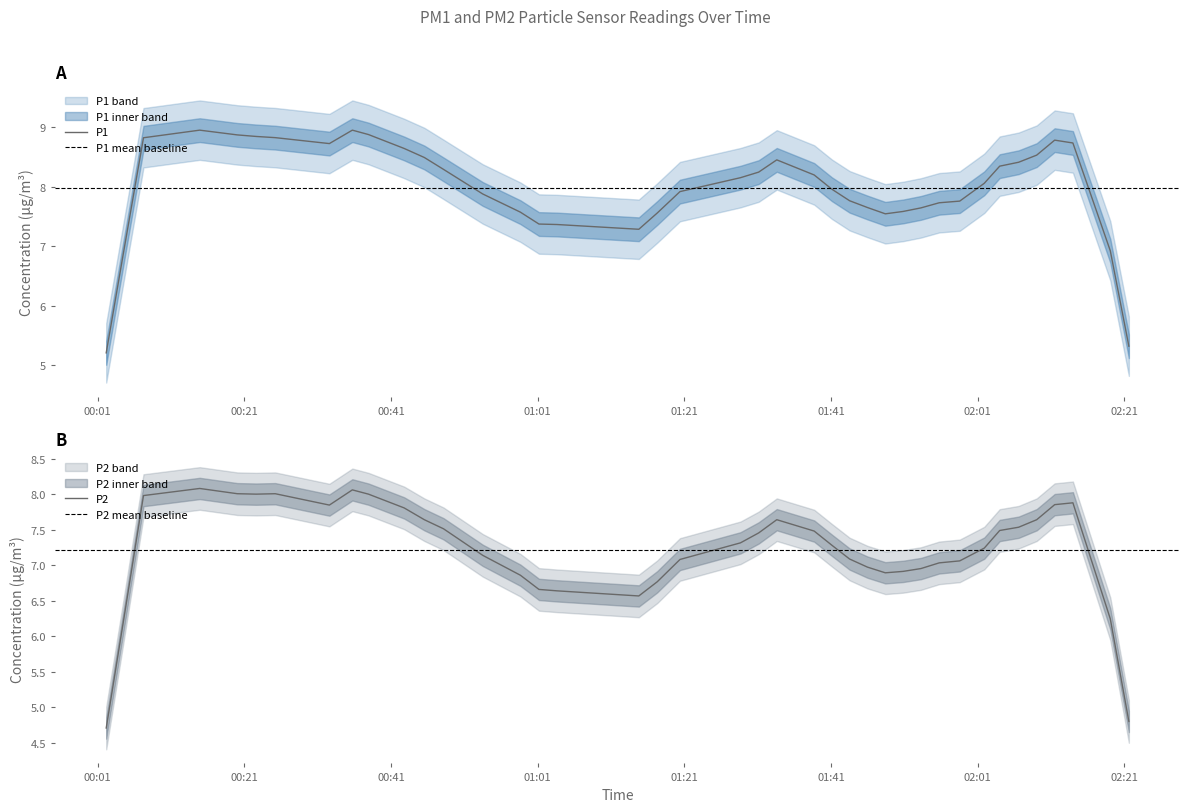

What is the difference between the maximum and second lowest values in the P1 series?

3.6